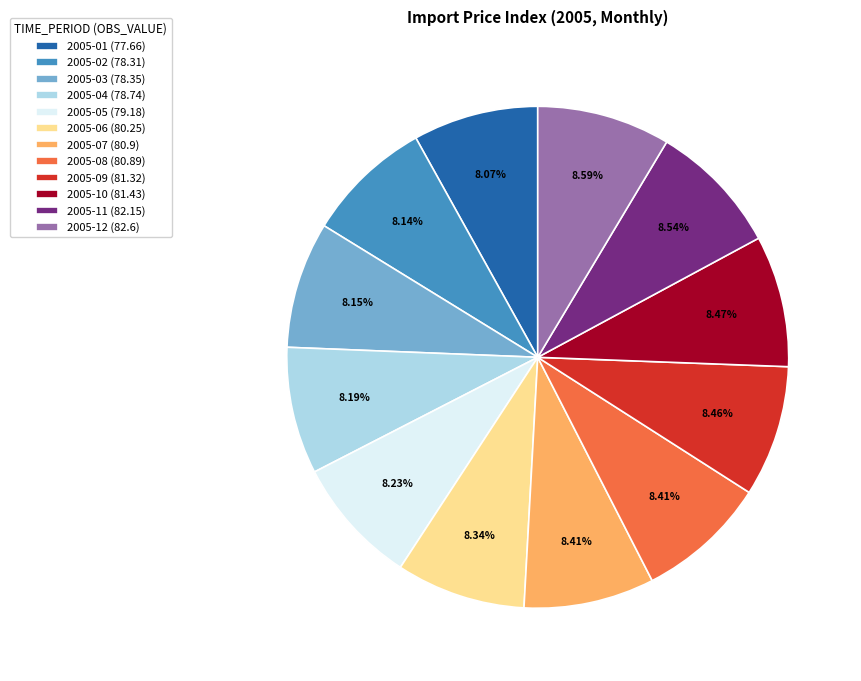

To the nearest percent, what is the combined percentage of 2005-08 and 2005-01?

16%